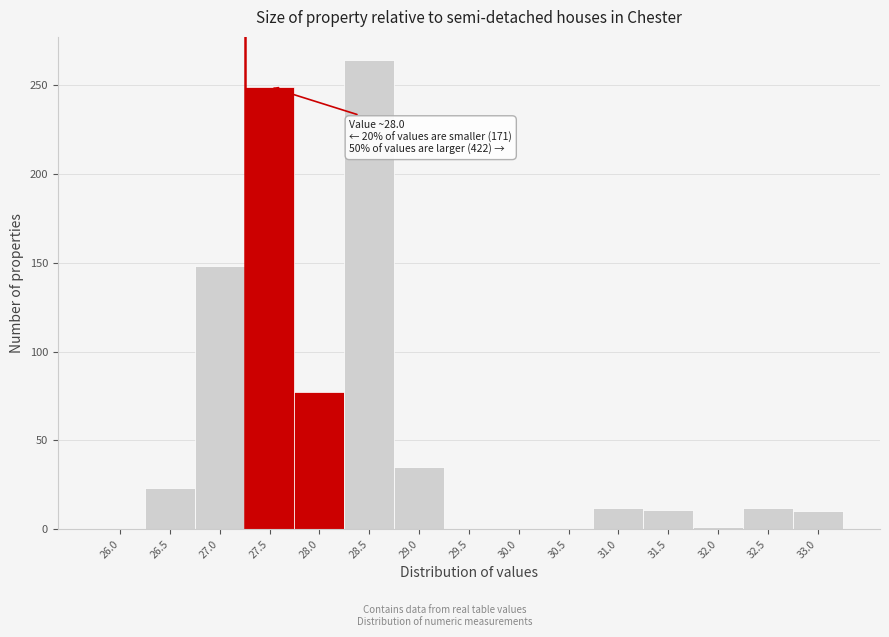

At which label is the value closest to 132?

27.0